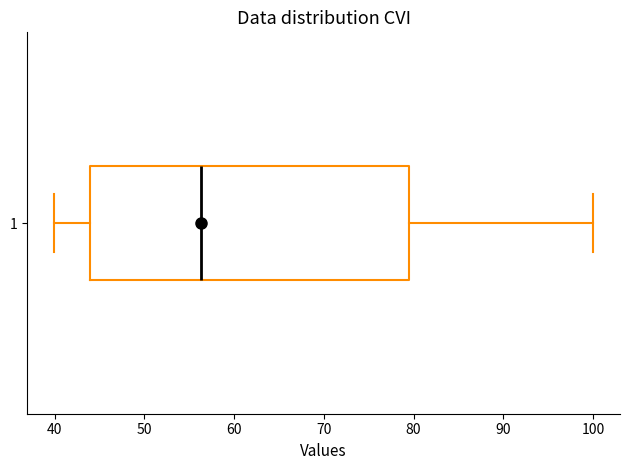

Where does the median line of the box at y = 1 sit on the x-axis? The values are not printed on the chart, so give them approximately, as read against the axis.

56